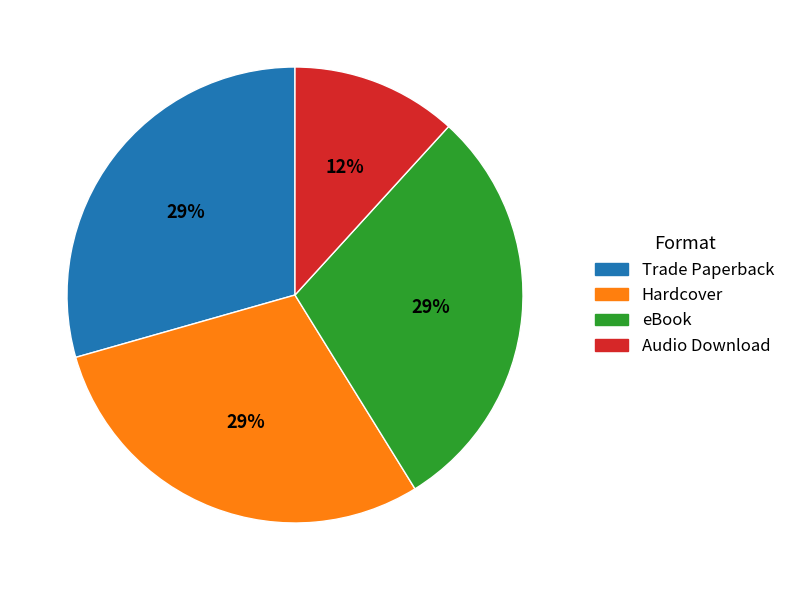

To the nearest percent, what is the average slice percentage?

25%